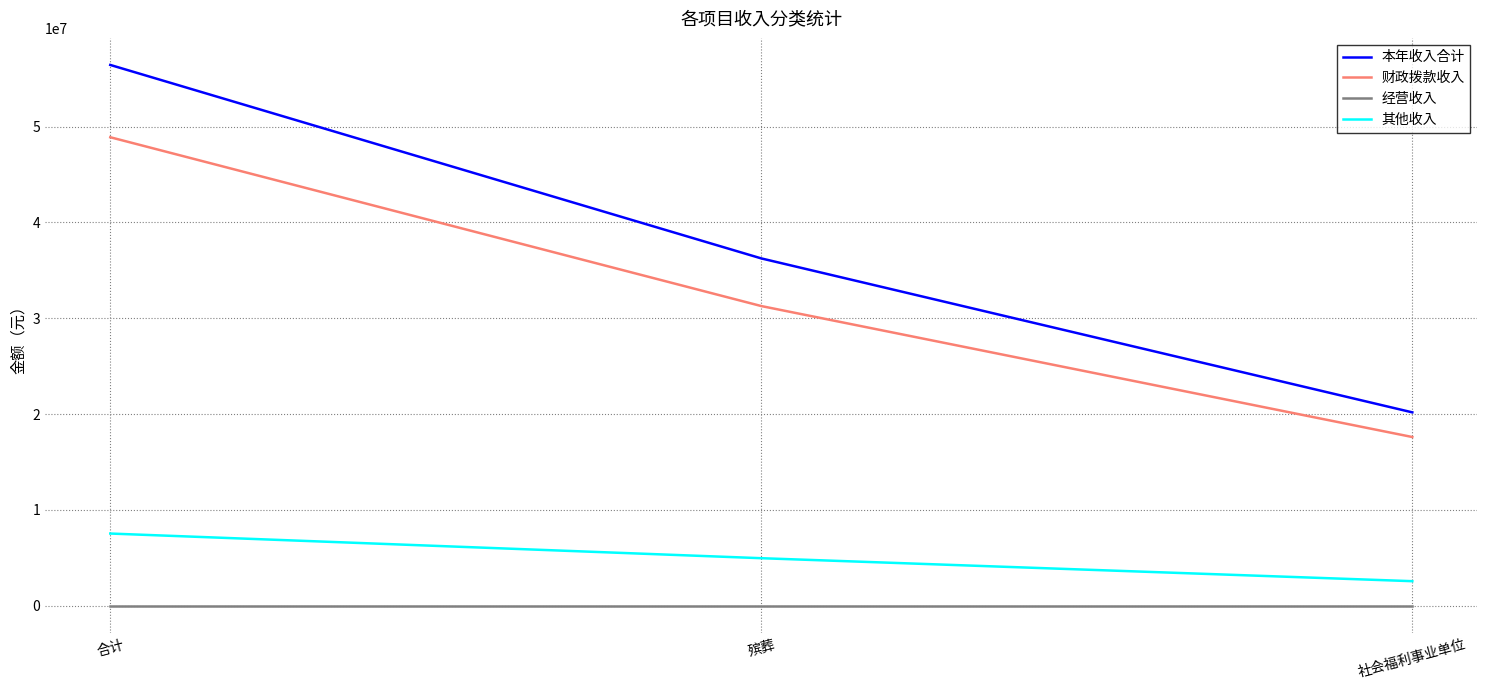

Is the value of 其他收入 at 社会福利事业单位 greater than the value of 财政拨款收入 at 合计?

No